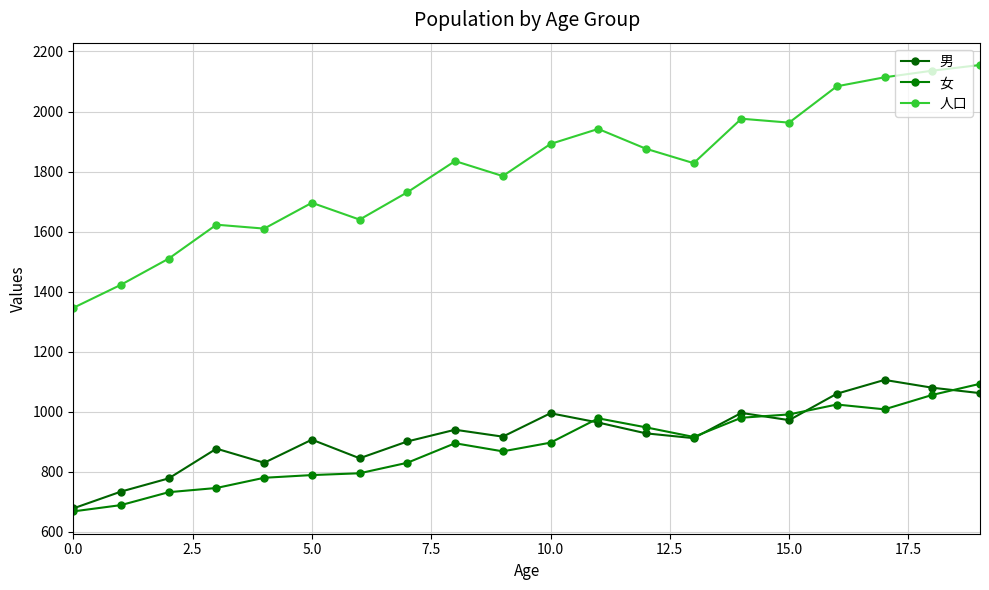

How many lines are shown in the chart?

3